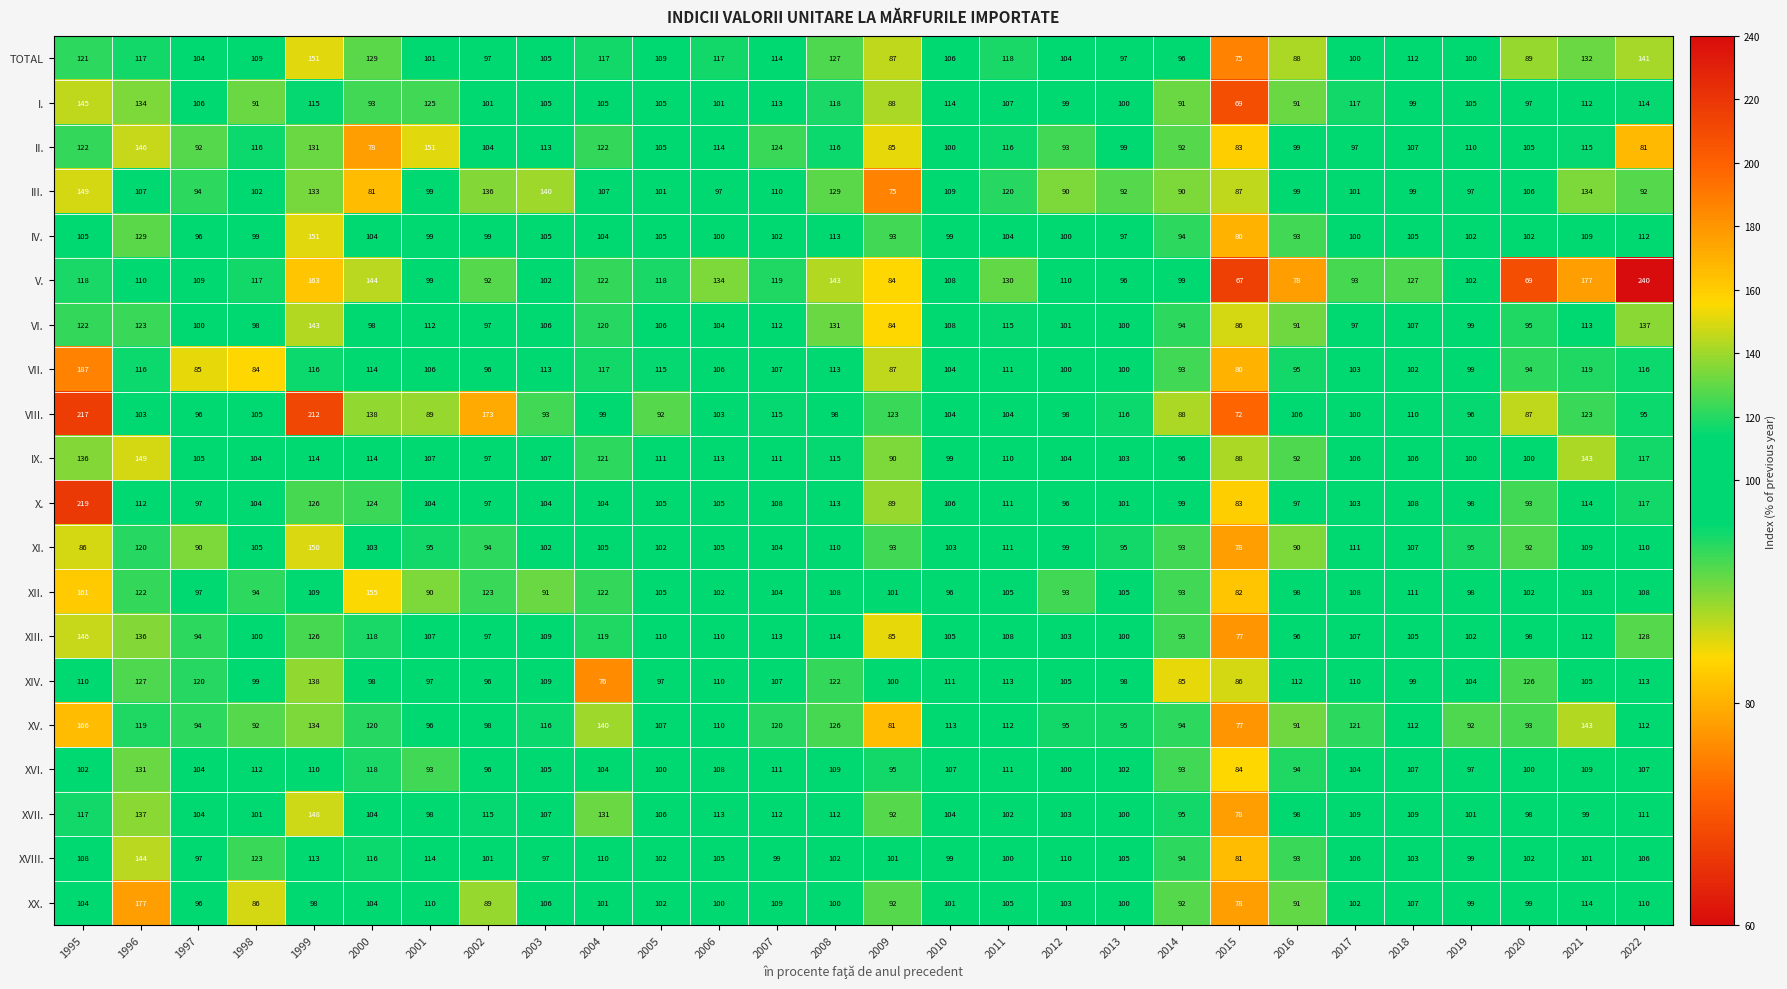

What is the highest value of the IX. series?

149